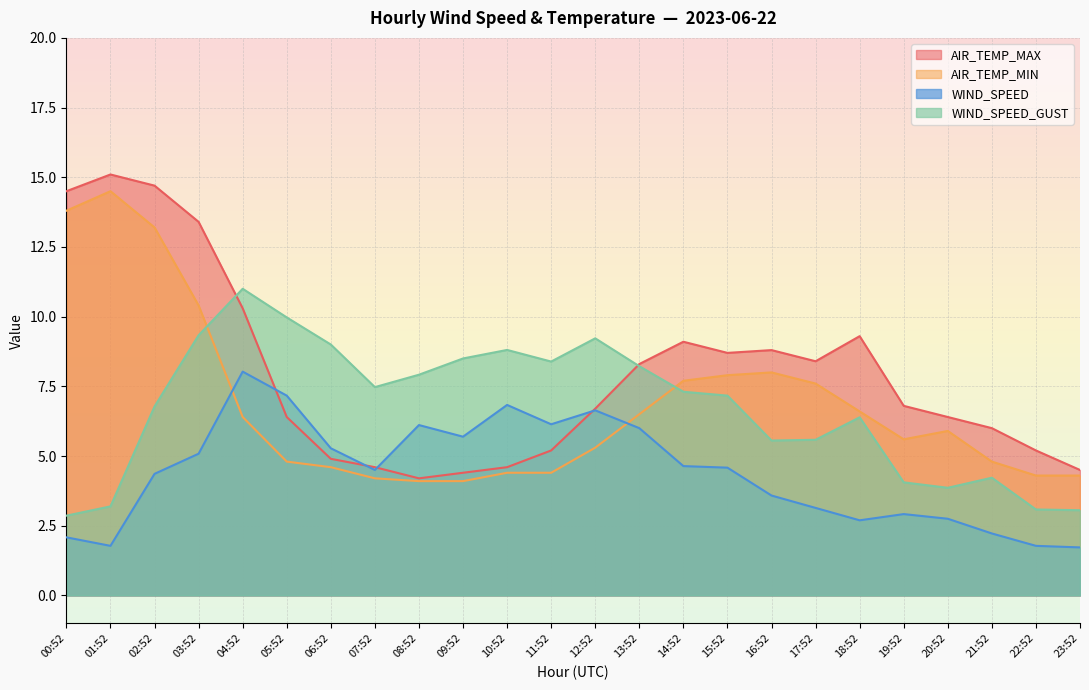

What are all the series names shown in the legend?

AIR_TEMP_MAX, AIR_TEMP_MIN, WIND_SPEED, WIND_SPEED_GUST